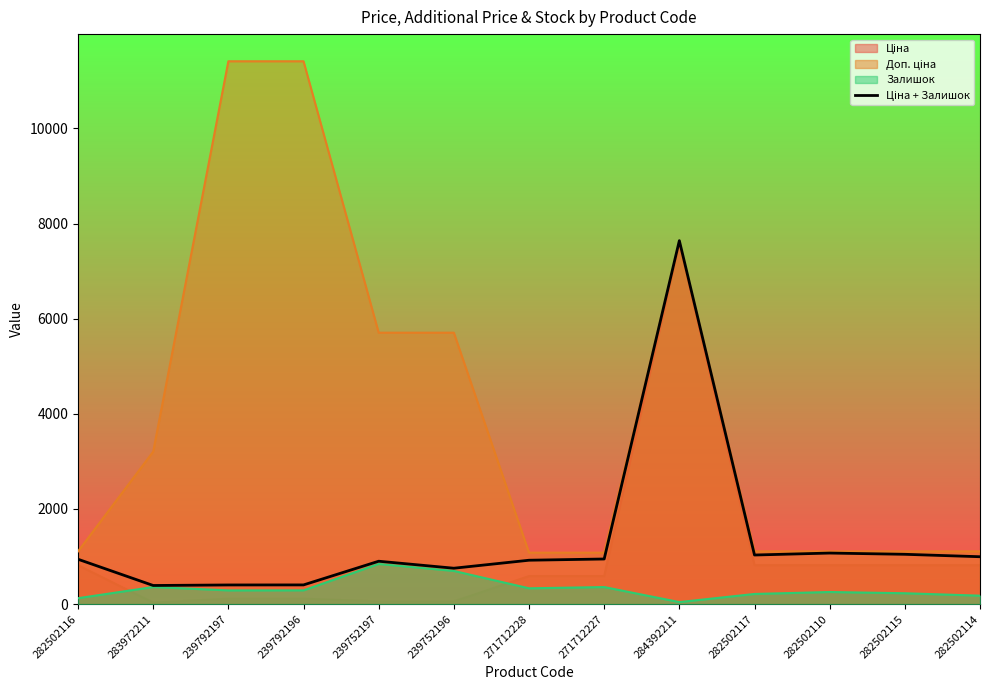

List the labels in order of value, largest first.

284392211, 282502110, 282502115, 282502117, 282502114, 271712227, 282502116, 271712228, 239752197, 239752196, 239792196, 239792197, 283972211